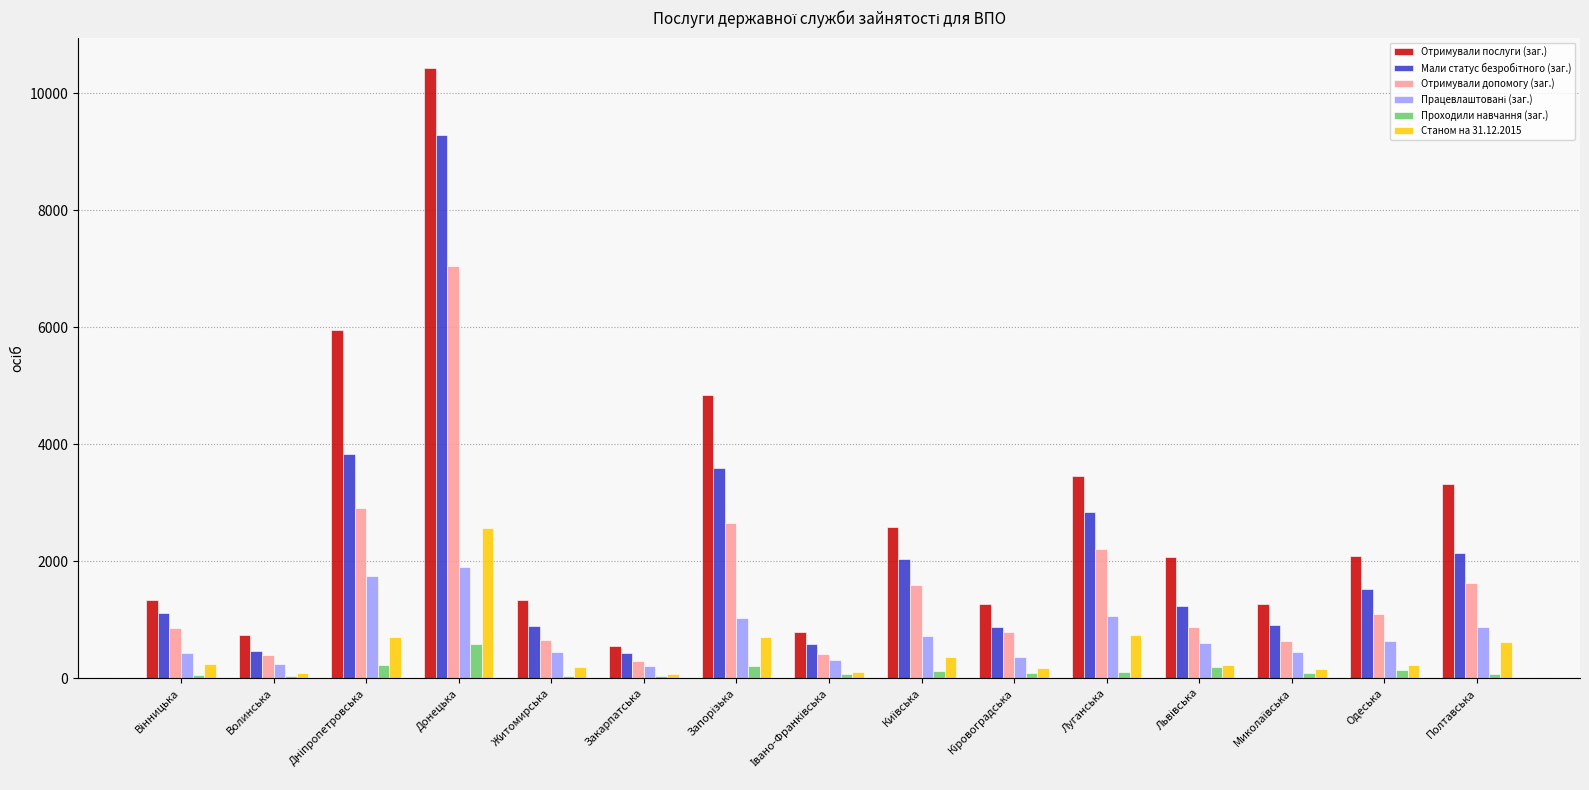

Are the bars grouped side by side (vs. stacked)?

Yes